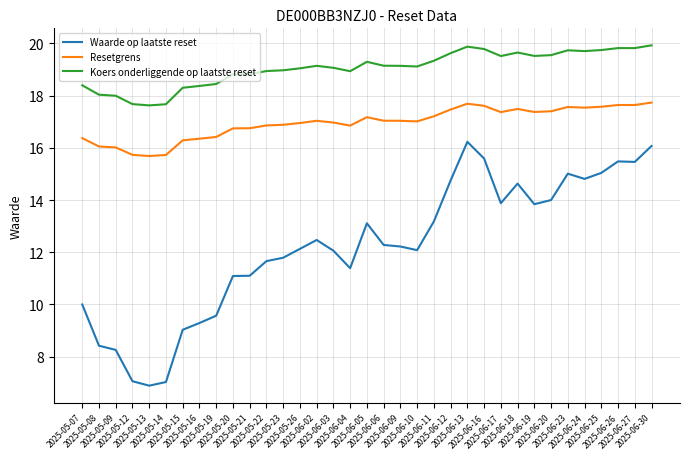

Rank the series by their average value, from highest to lowest.

Koers onderliggende op laatste reset, Resetgrens, Waarde op laatste reset